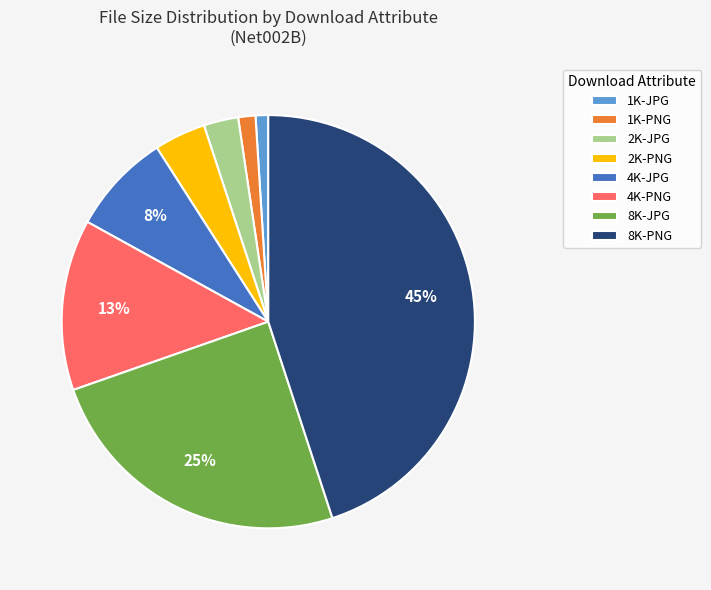

Is 4K-JPG the majority of the pie?

No